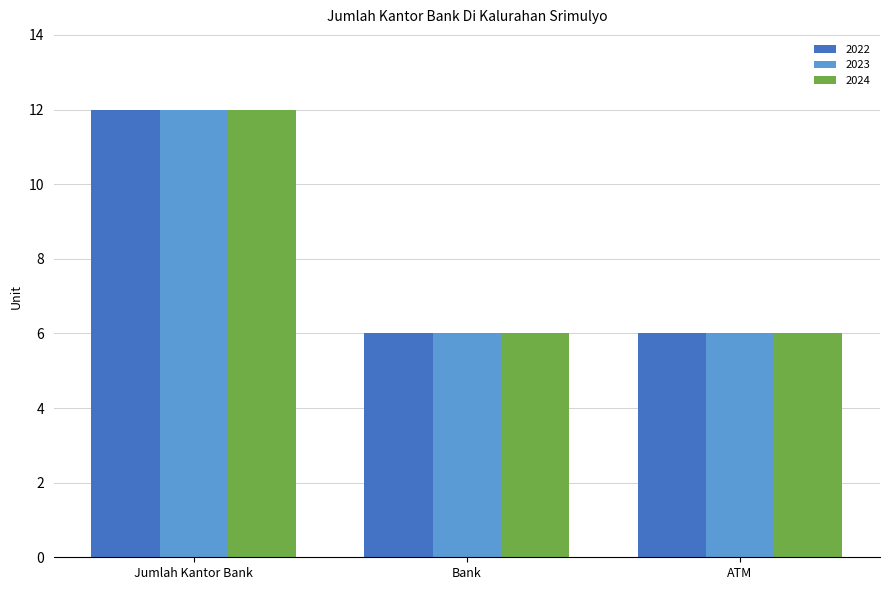

What is the total value across all series at ATM?

18